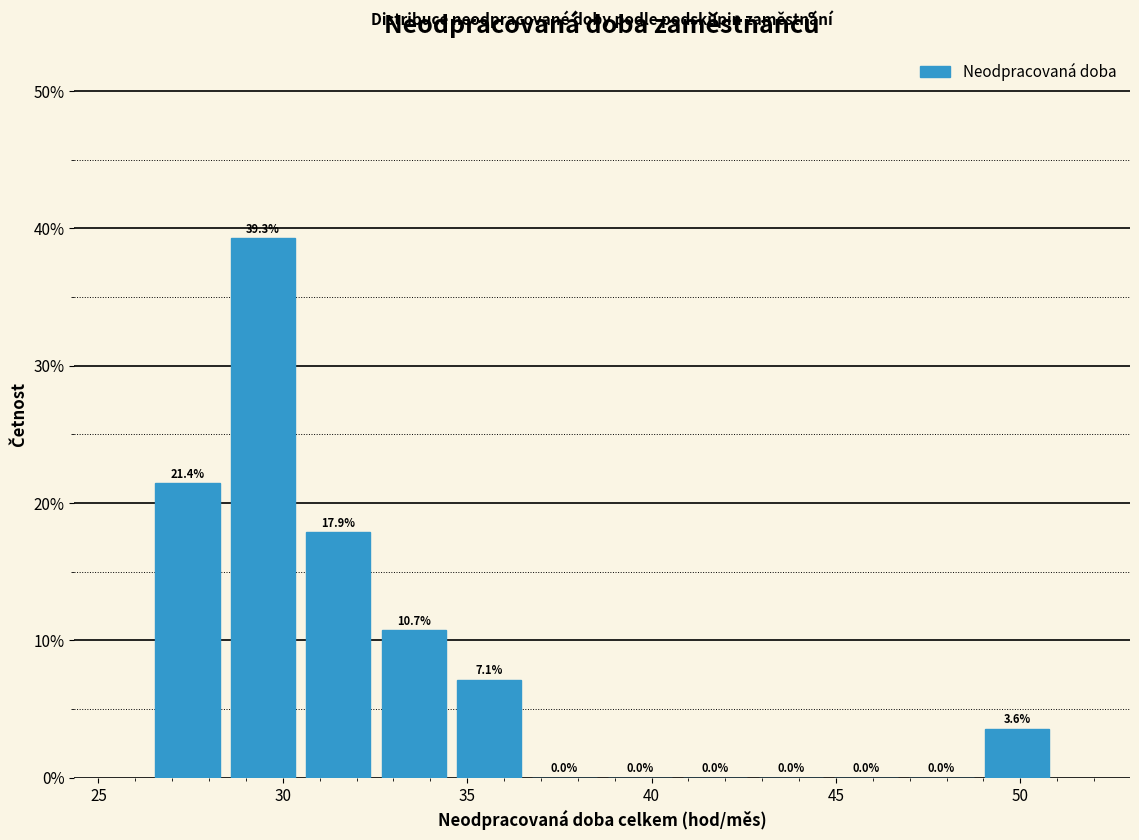

Reading left to right, list every bar in this chart as the range it spans on the x-axis followed by its height. The bar edges are not printed on the chart, so give them approximately, as read against the axis.

26.5 to 28.5: 21.4
28.5 to 30.5: 39.3
30.5 to 32.5: 17.9
32.5 to 34.5: 10.7
34.5 to 36.5: 7.1
36.5 to 38.5: 0.0
38.5 to 40.5: 0.0
40.5 to 43.0: 0.0
43.0 to 45.0: 0.0
45.0 to 47.0: 0.0
47.0 to 49.0: 0.0
49.0 to 51.0: 3.6